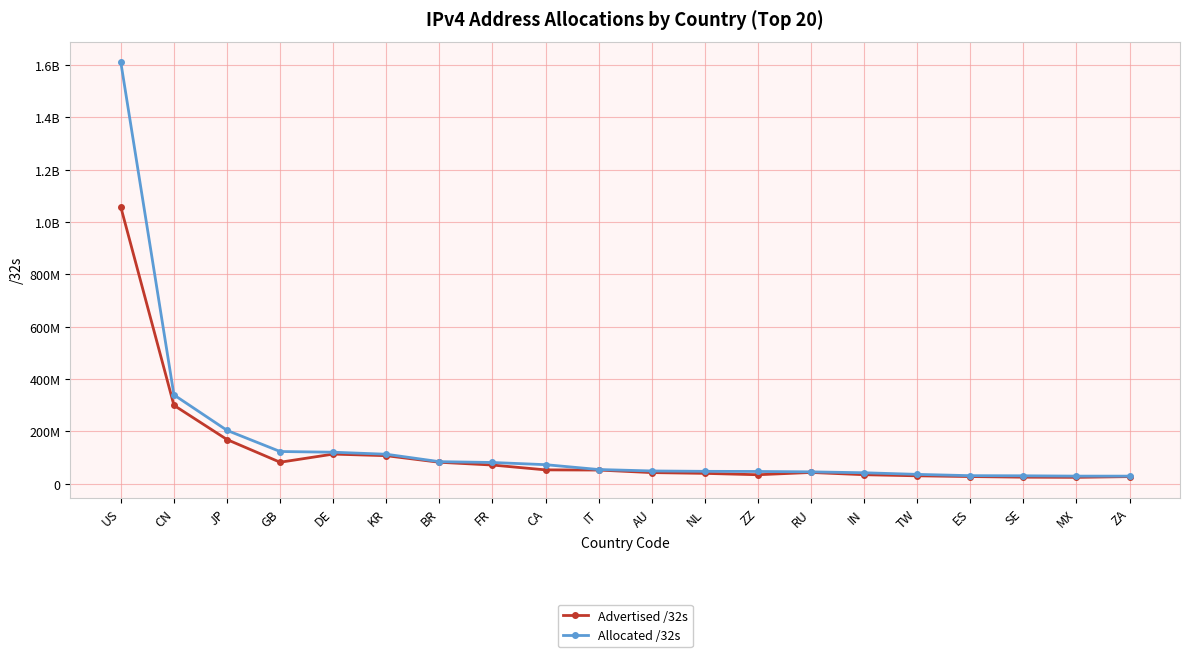

Is this an area chart (filled region under the line)?

No